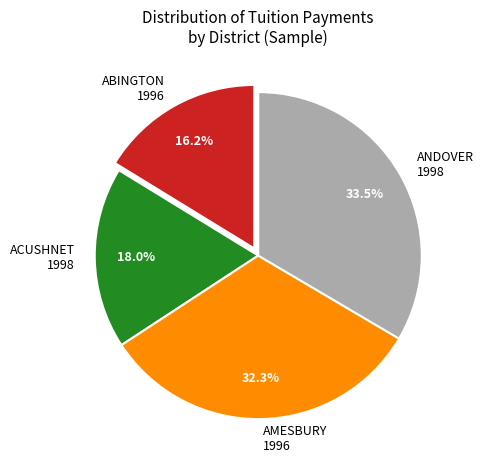

What is the ratio of the value at AMESBURY 1996 to the value at ANDOVER 1998?

1.0